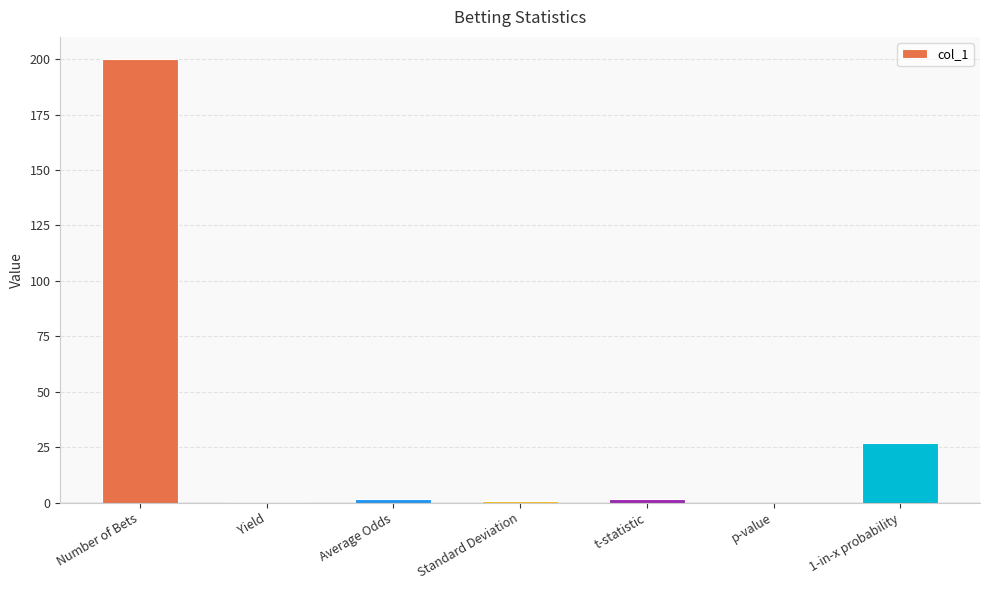

What is the sum of all values?

231.4